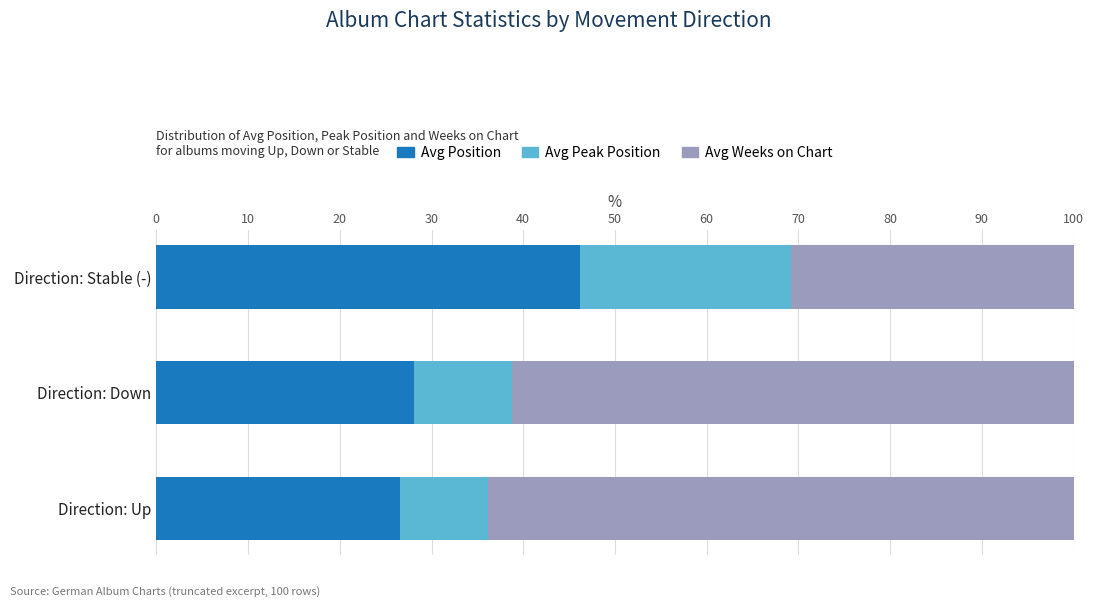

True or false: Avg Position has a value of 7.7 at Direction: Down.

False